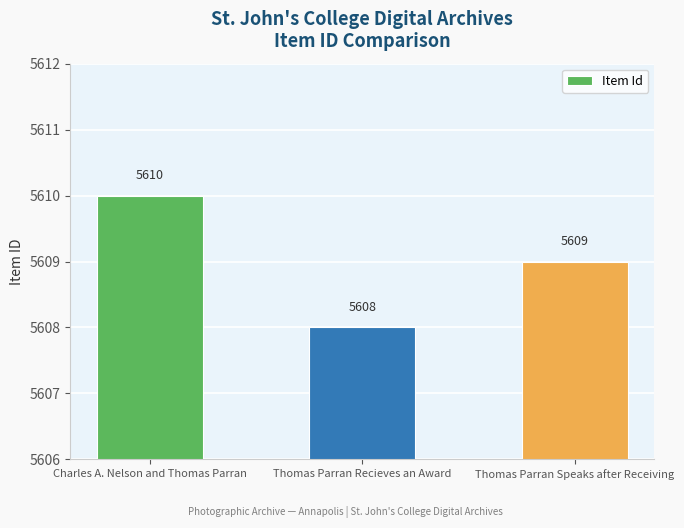

True or false: the data shows 3749 at Thomas Parran Recieves an Award.

False